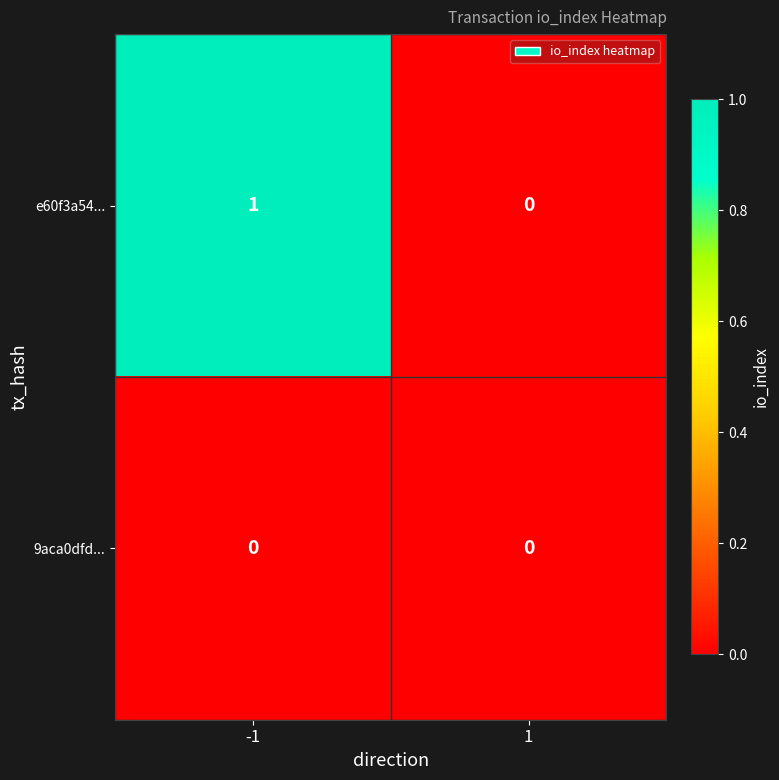

The e60f3a54... series shows -1 at 1. True or false?

False